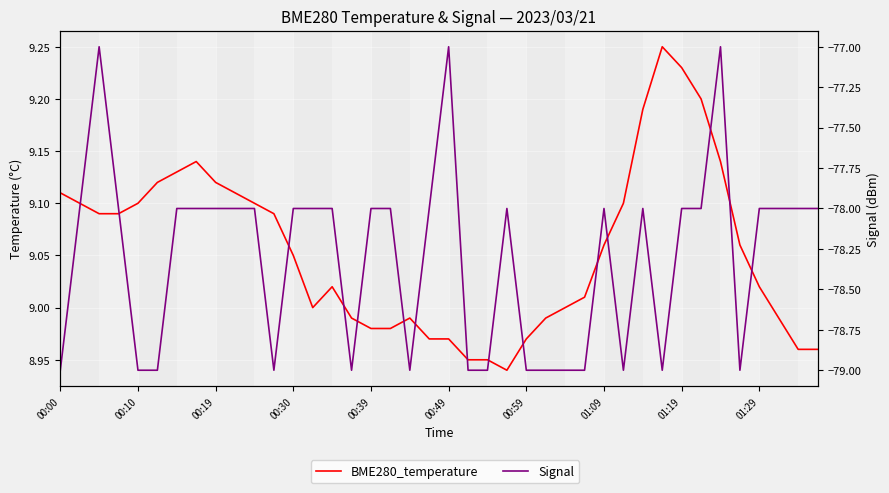

How many Signal values are between -79 and -78?

37